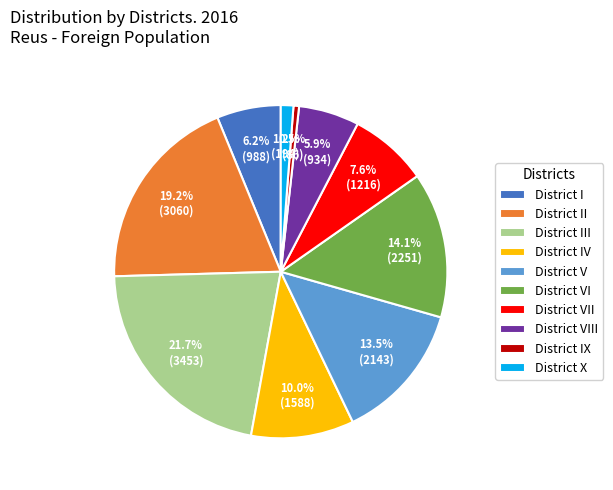

Approximately how many times larger is the value at District VI compared to District II?

0.7